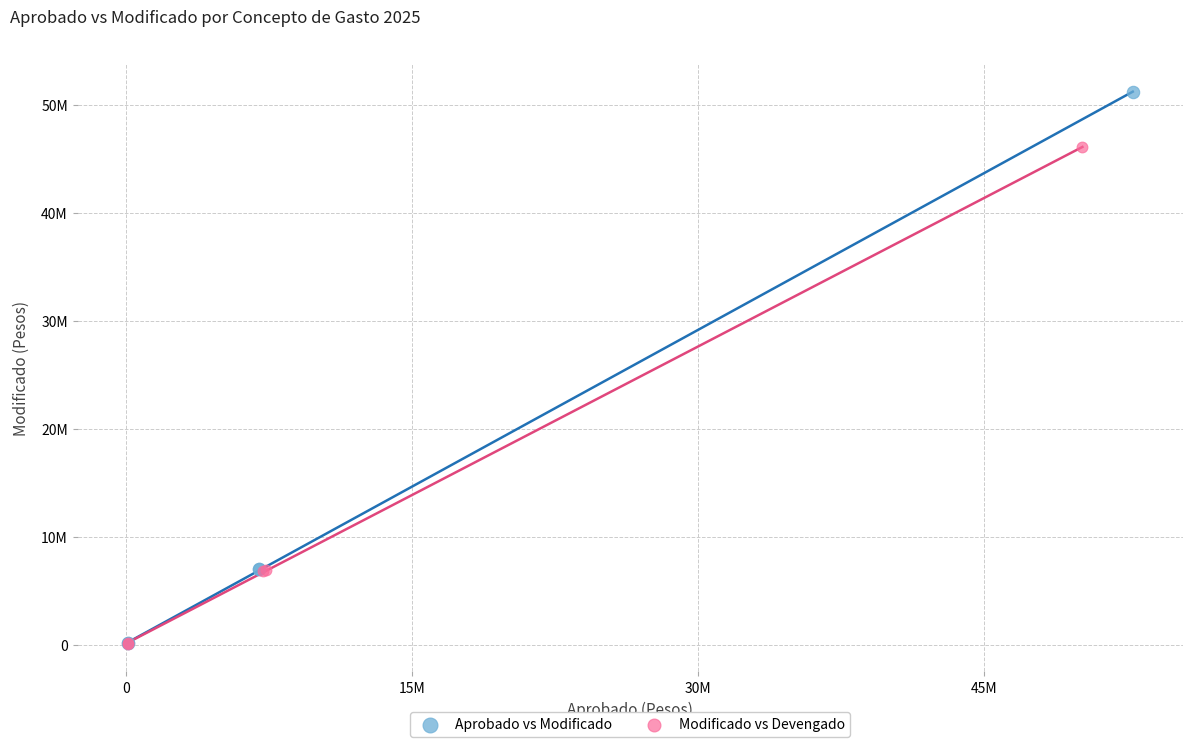

Which series contains the highest Y value?

Aprobado vs Modificado